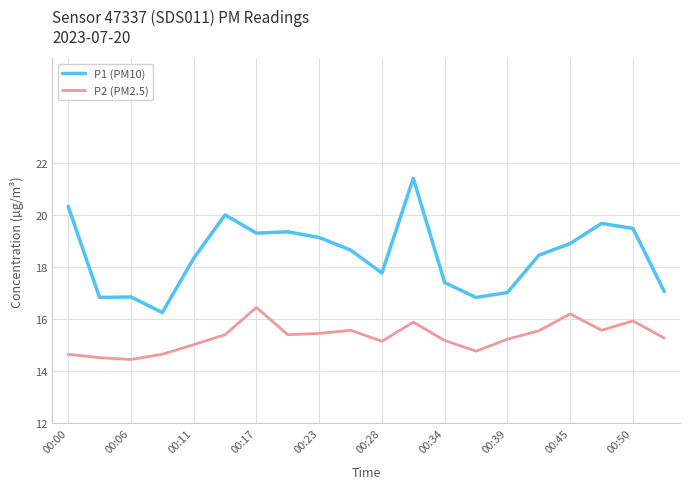

What is the maximum value shown in the chart?

21.4